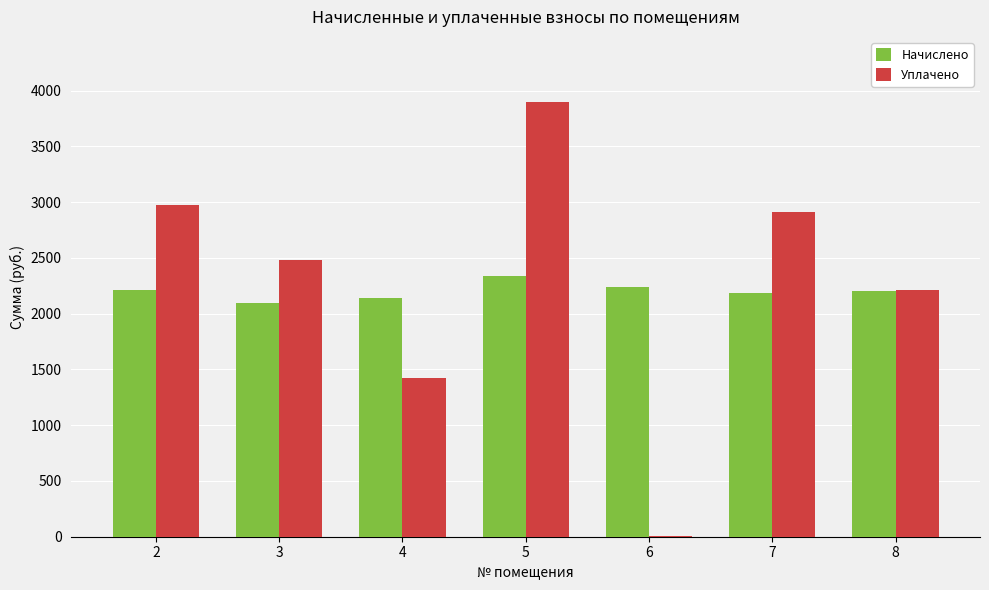

What is the greatest value displayed?

3898.2